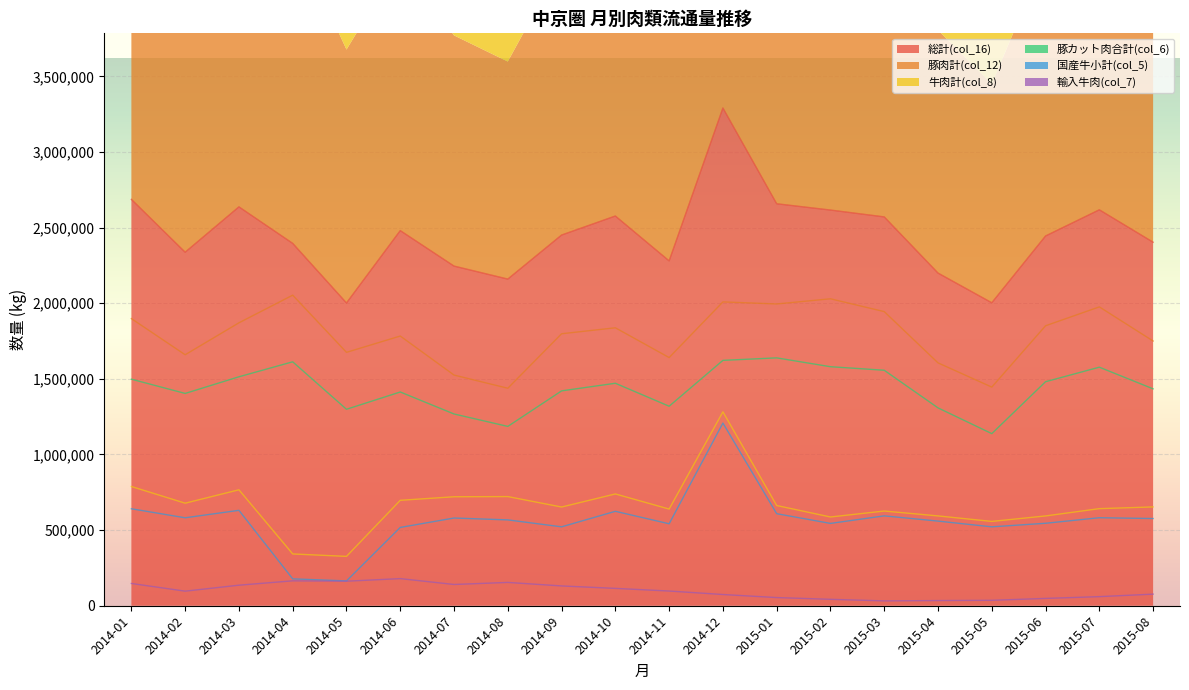

Where does the 牛肉計(col_8) series first go above 653202?

2014-01